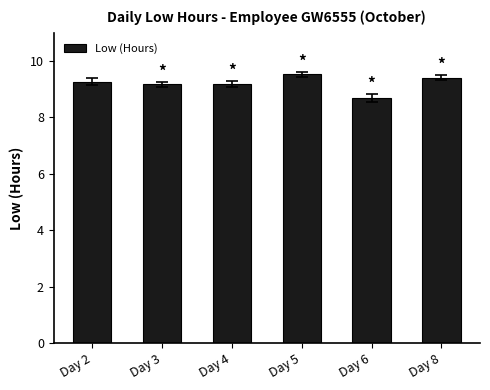

Which label corresponds to the largest value in the chart?

Day 5